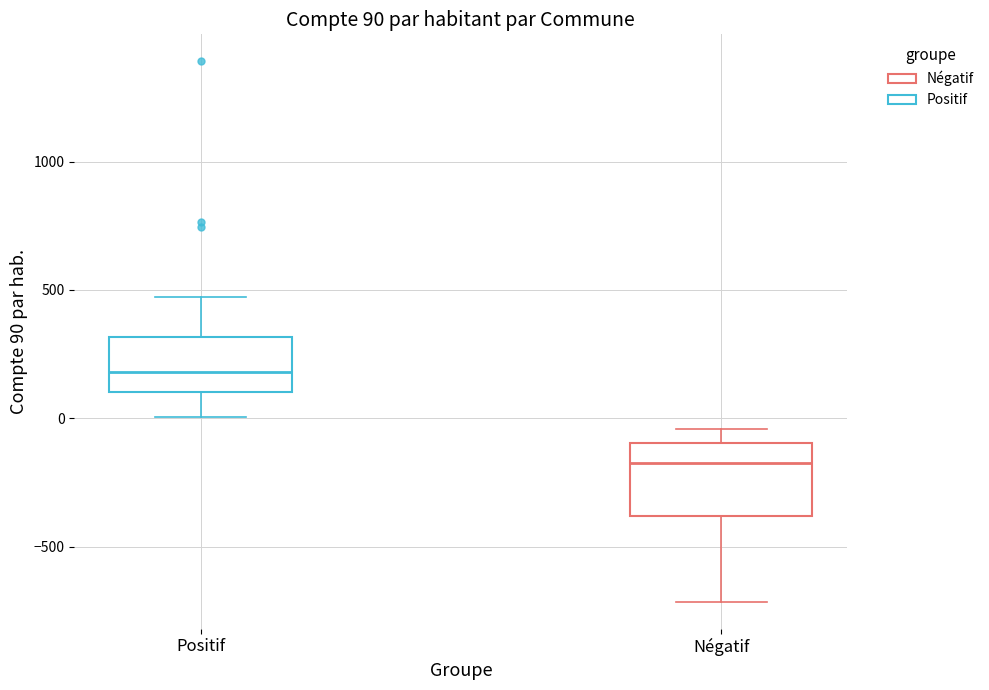

Which box is the tallest, from its lower edge to its upper edge?

Négatif